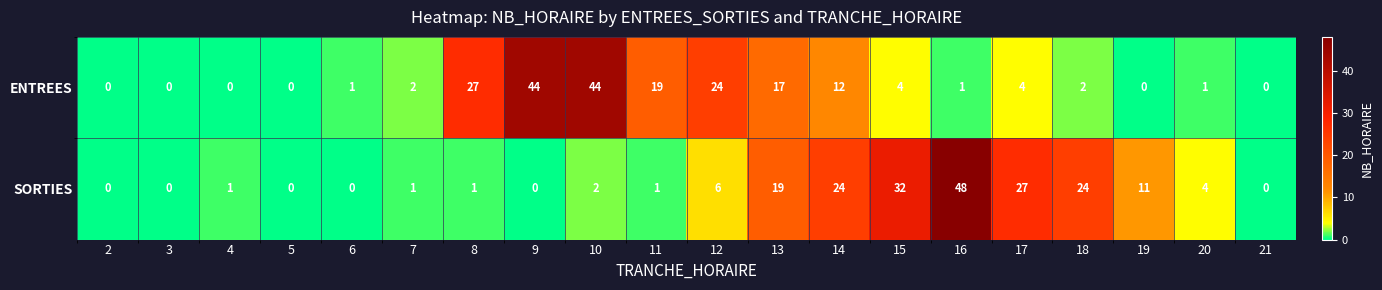

What is the average value of the SORTIES series?

10